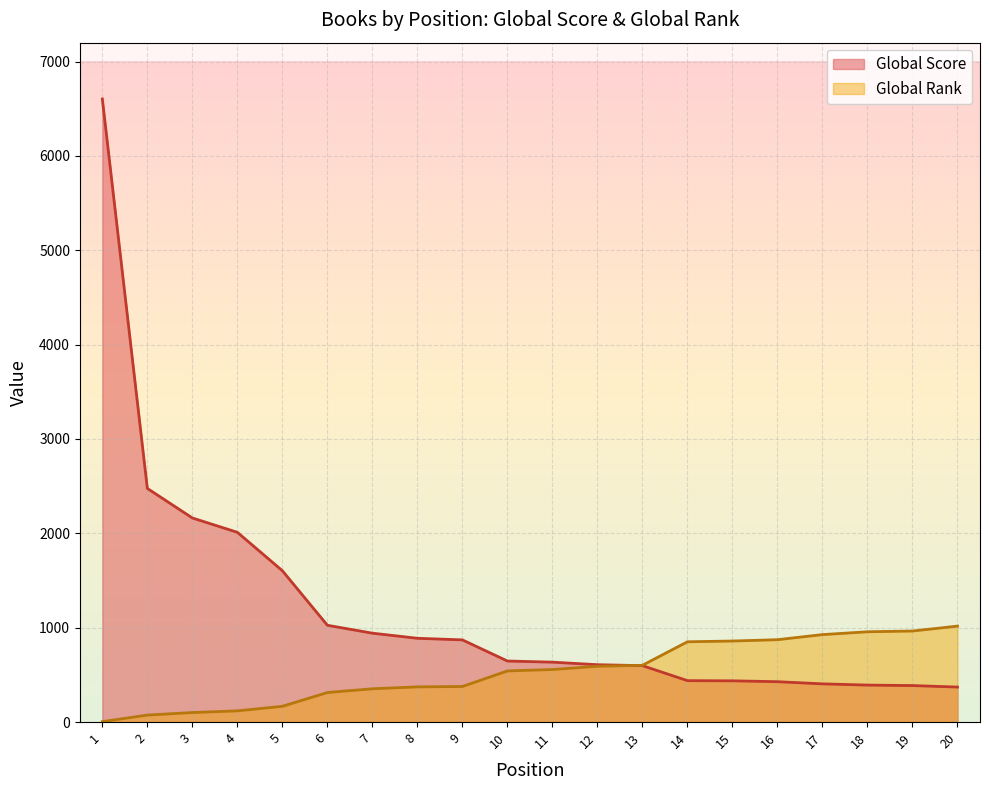

True or false: Global Score has more than 1 points higher than both neighbors.

False